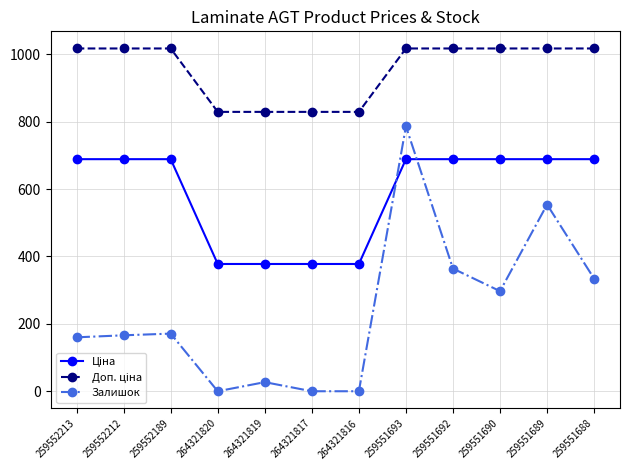

What is the total value across all series at 259551692?

2069.8